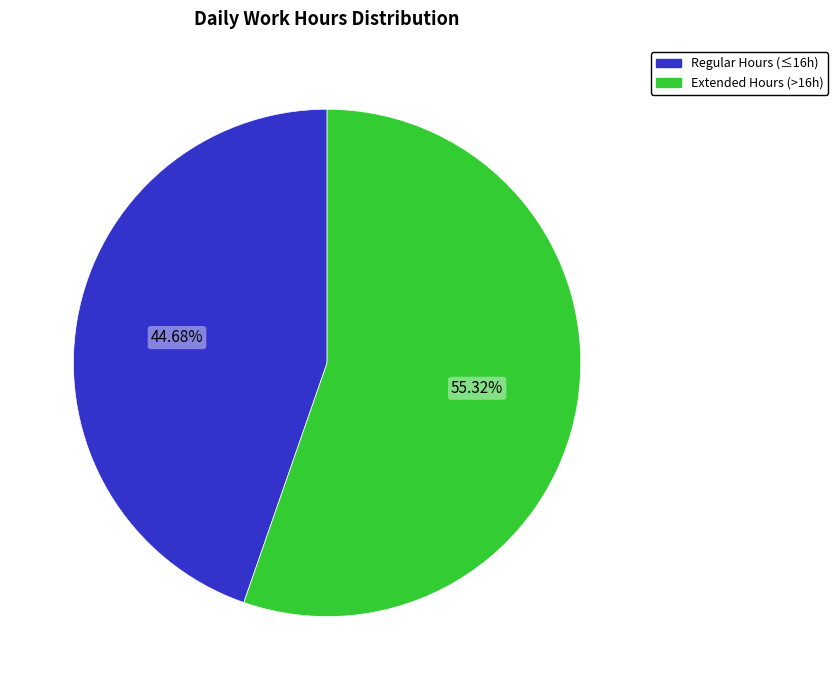

Is there any slice that represents more than half of the pie?

Yes